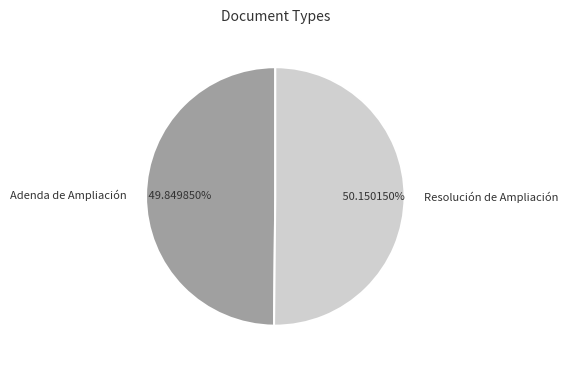

Combined, what portion of the pie is Resolución de Ampliación and Adenda de Ampliación?

100.0%